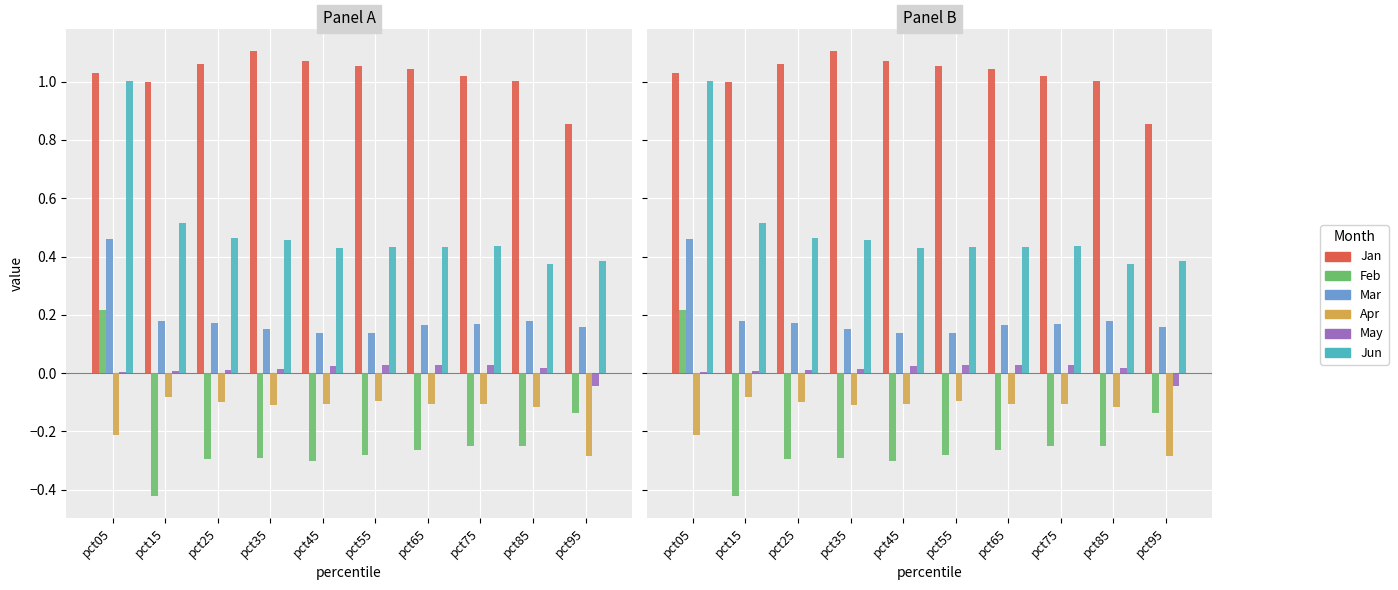

How many values in Feb are above zero?

1